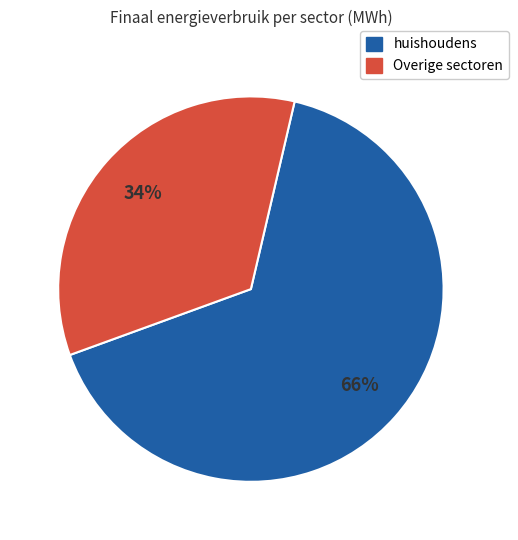

Count the number of slices in the pie.

2